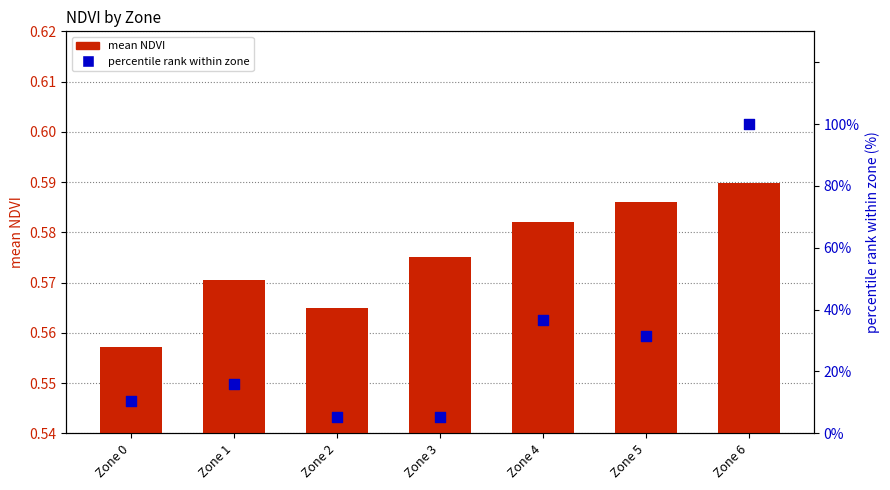

What is the total value across all series at Zone 0?

11.1